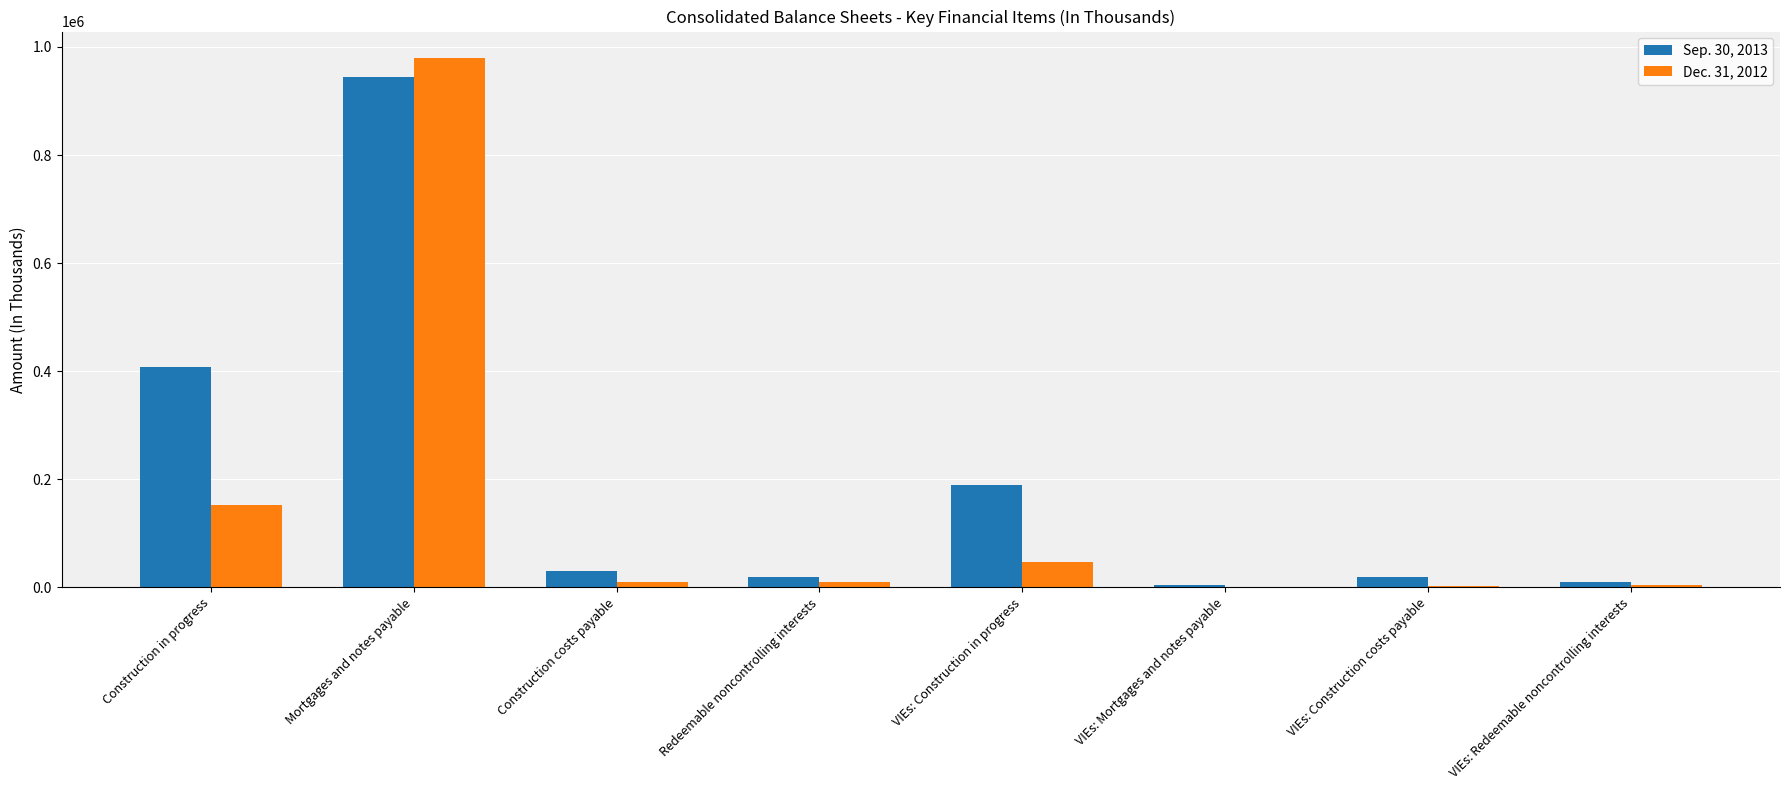

What is the highest value of the Sep. 30, 2013 series?

943554